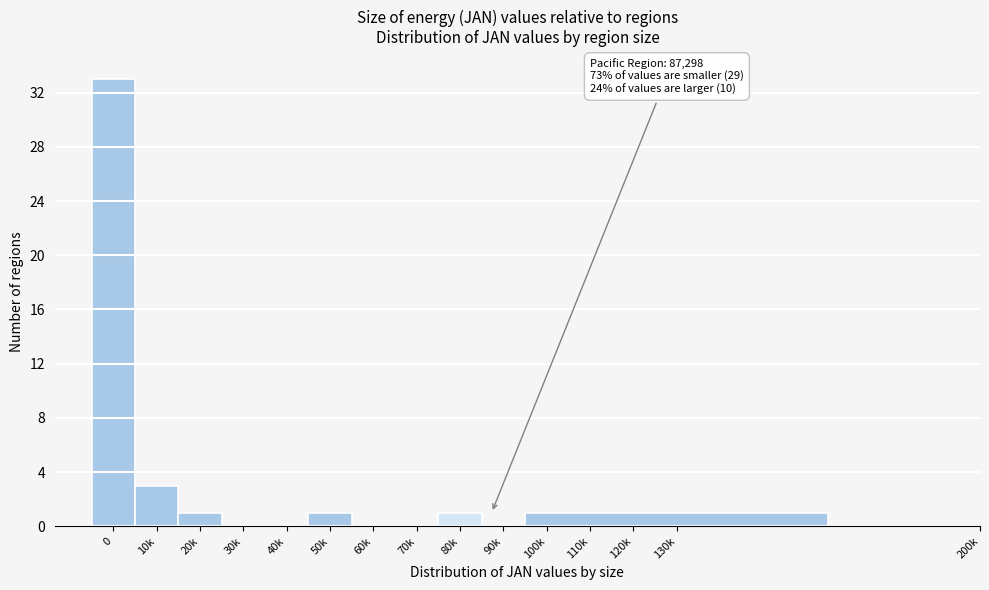

Reading right to left, what are all the values shown in this chart?

130k=1	120k=0	110k=0	100k=0	90k=0	80k=1	70k=0	60k=0	50k=1	40k=0	30k=0	20k=1	10k=3	0=33